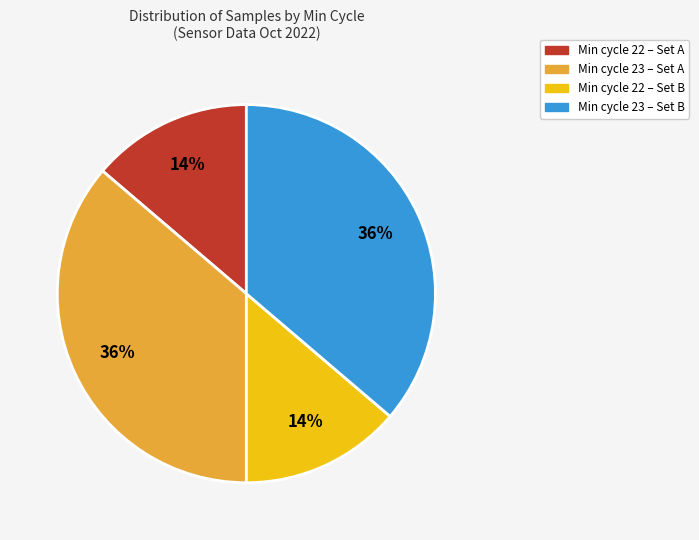

How many slices are in this pie chart?

4